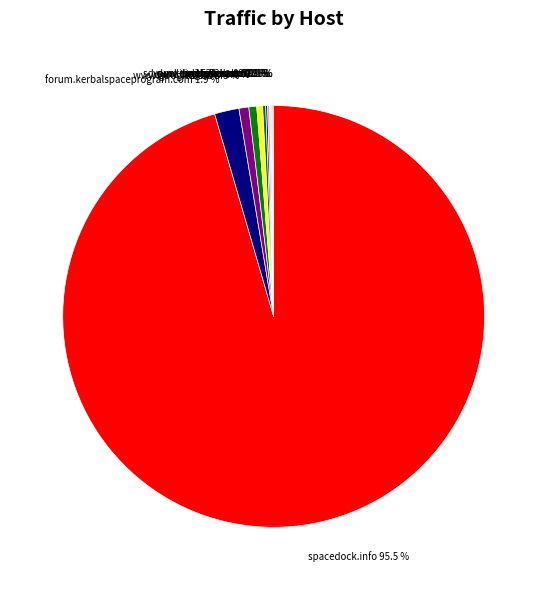

What is the largest slice in the pie chart?

spacedock.info